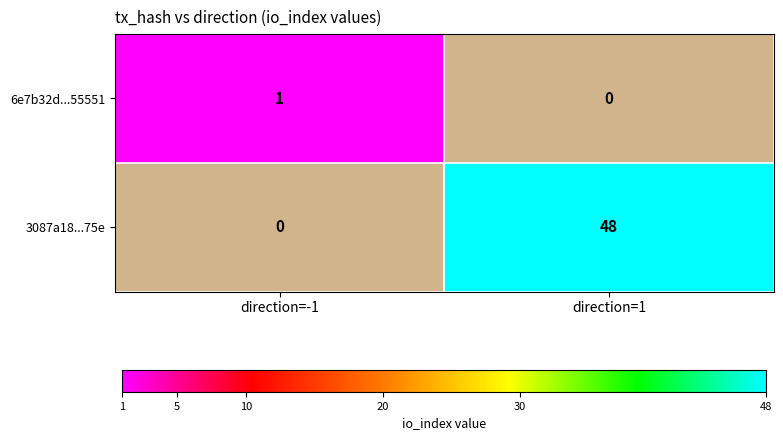

Is the value of 6e7b32d...55551 at direction=-1 greater than the value of 3087a18...75e at direction=1?

No